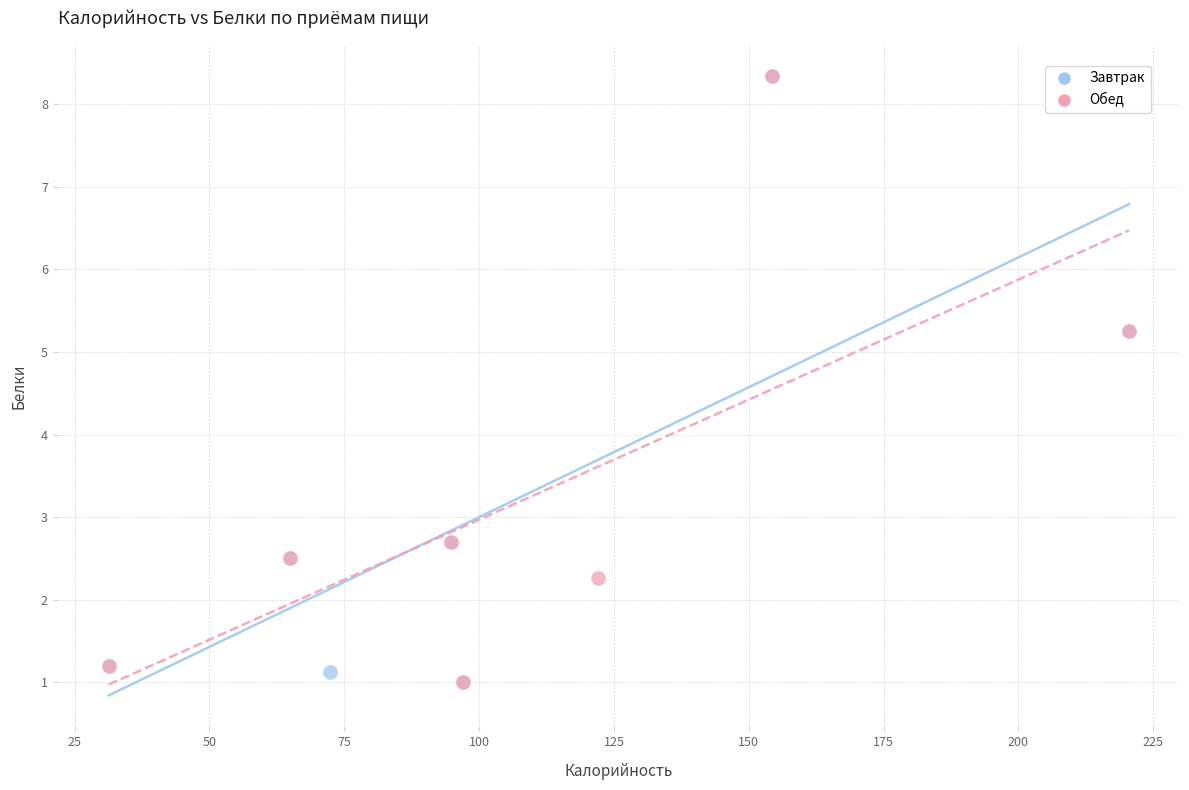

What are all the series names shown in the legend?

Завтрак, Обед